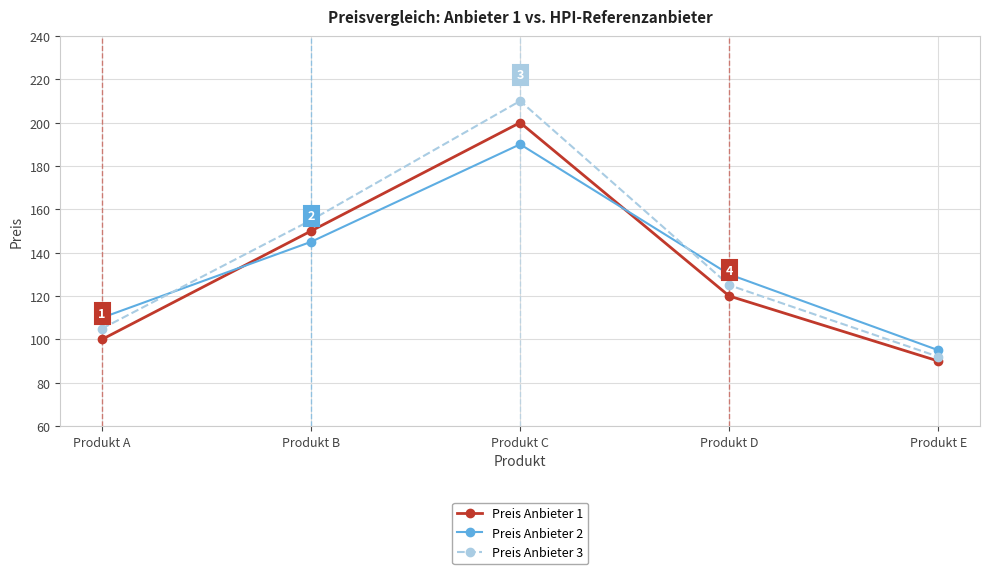

True or false: Preis Anbieter 1 has more than 0 interior local peaks.

True